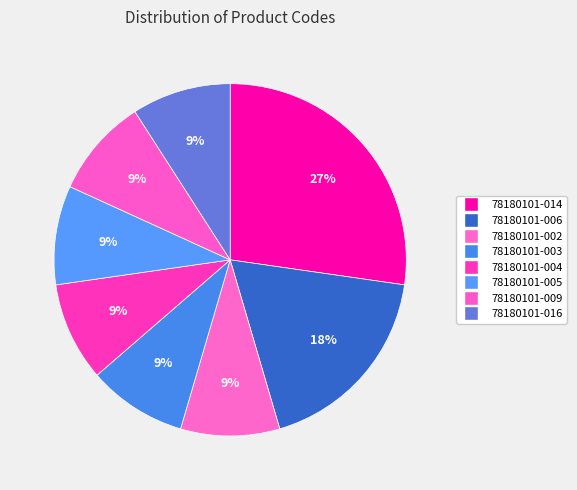

Is there a majority slice in this chart?

No